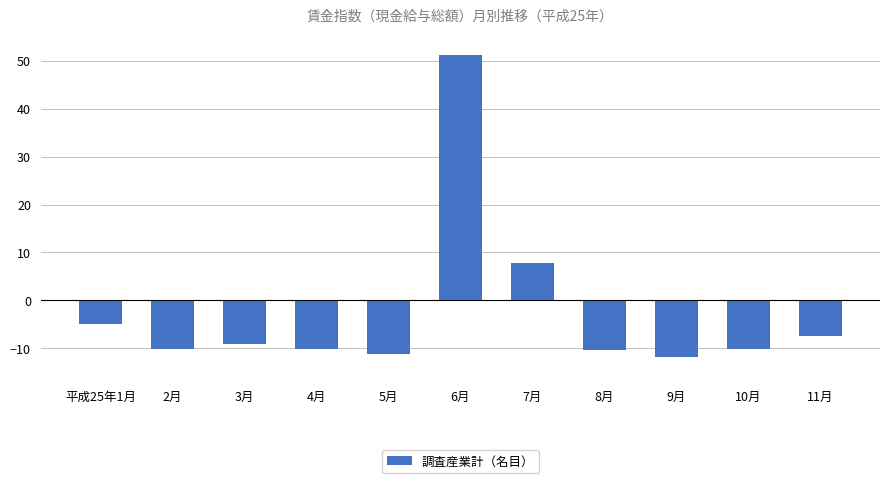

How many categories are shown in the chart?

11